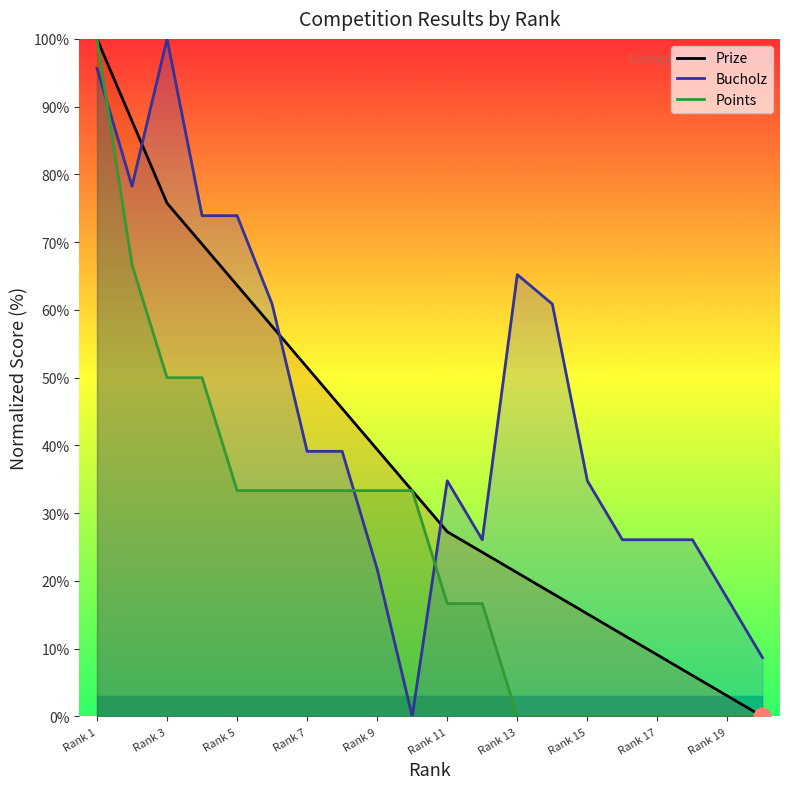

How many times do Points and Bucholz cross each other?

3